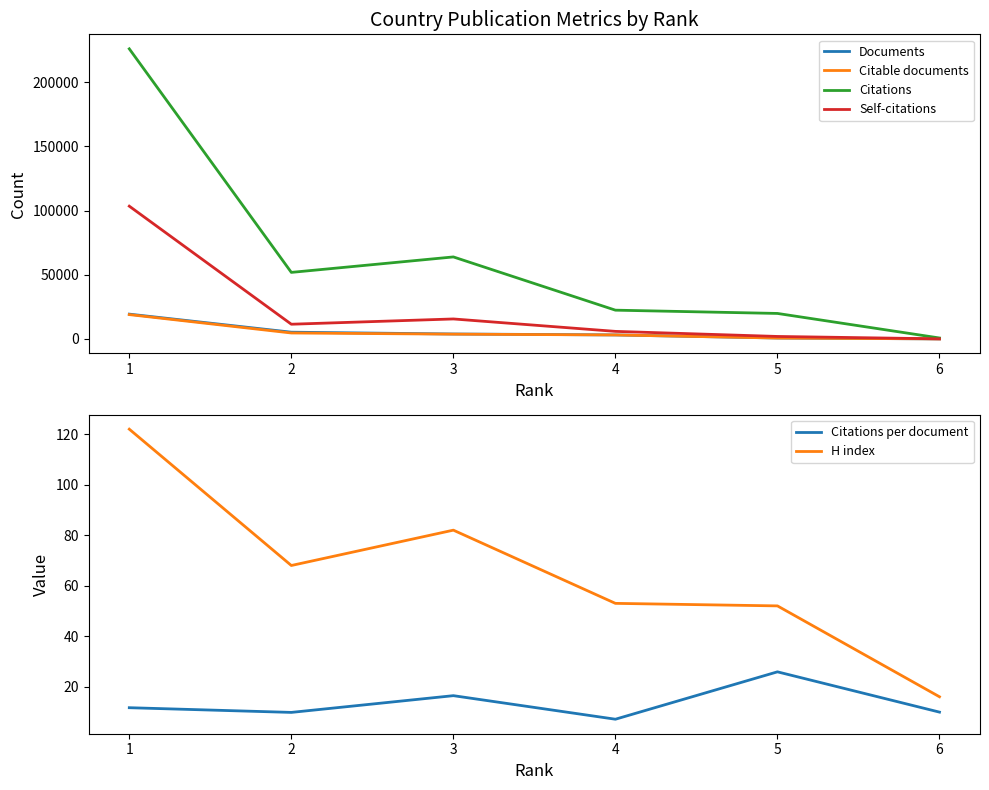

Reading right to left, what are all the values shown in this chart?

Documents: 5=78.0	4=769.0	3=3158.0	2=3890.0	1=5288.0	0=19365.0
Citable documents: 5=77.0	4=723.0	3=3145.0	2=3766.0	1=4673.0	0=19002.0
Citations: 5=774.0	4=19902.0	3=22455.0	2=63936.0	1=51886.0	0=226065.0
Self-citations: 5=103.0	4=1973.0	3=5925.0	2=15608.0	1=11501.0	0=103485.0
Citations per document: 5=9.9	4=25.9	3=7.1	2=16.4	1=9.8	0=11.7
H index: 5=16.0	4=52.0	3=53.0	2=82.0	1=68.0	0=122.0